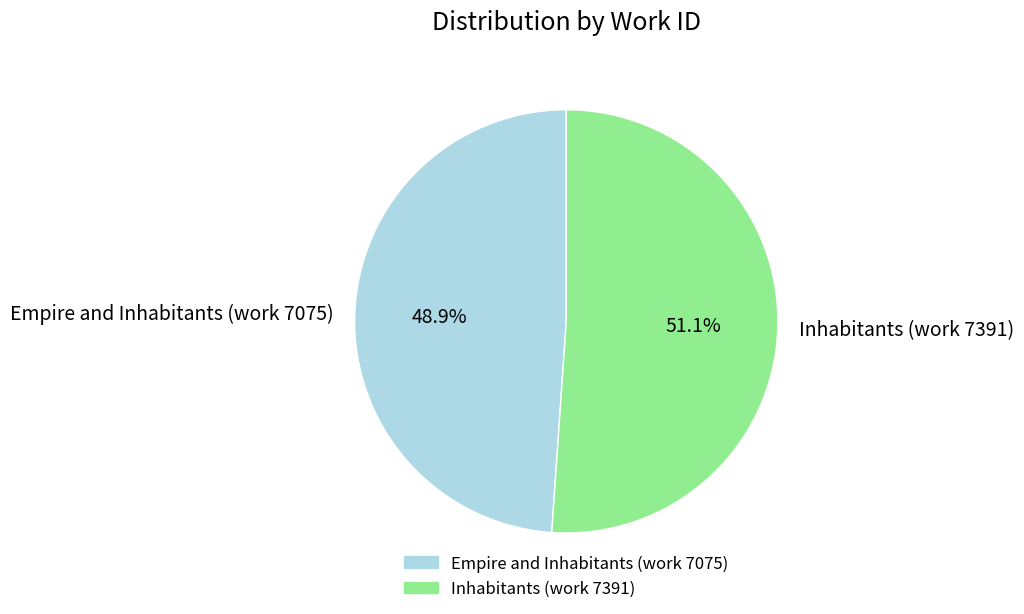

To the nearest percent, what portion does Empire and Inhabitants (work 7075) represent?

49%